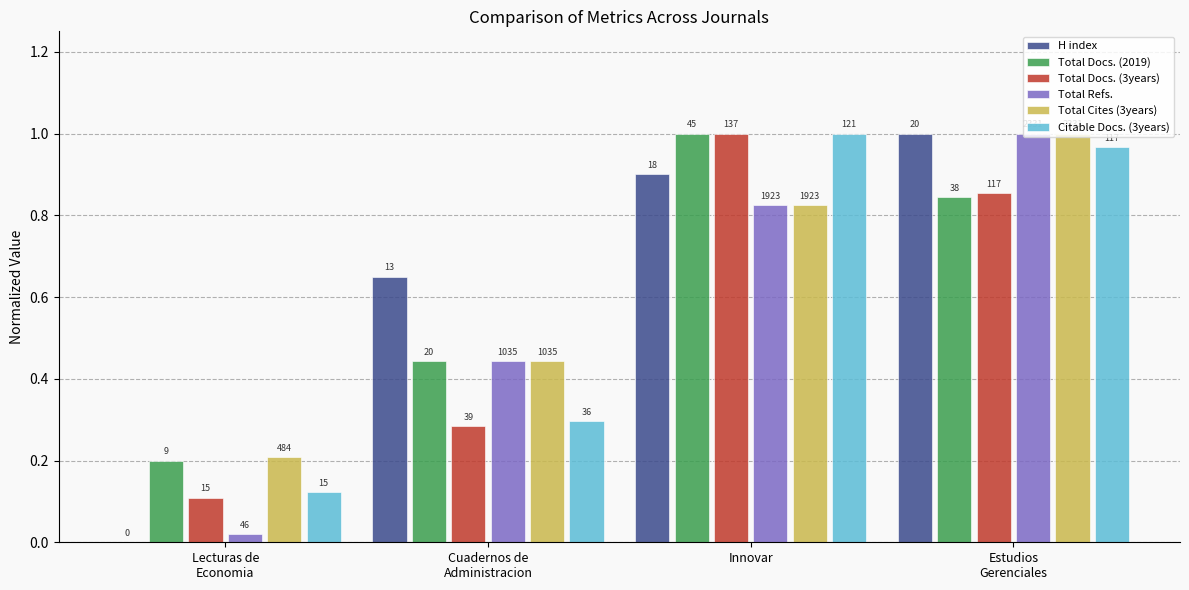

Are the bars horizontal?

No